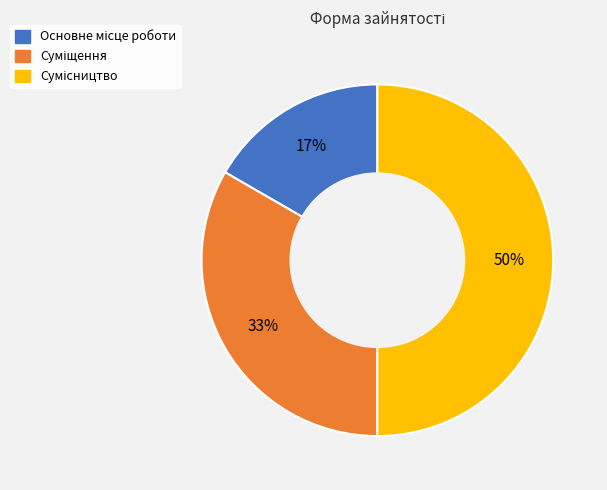

To the nearest percent, what is the difference between the largest and smallest slice percentages?

33%